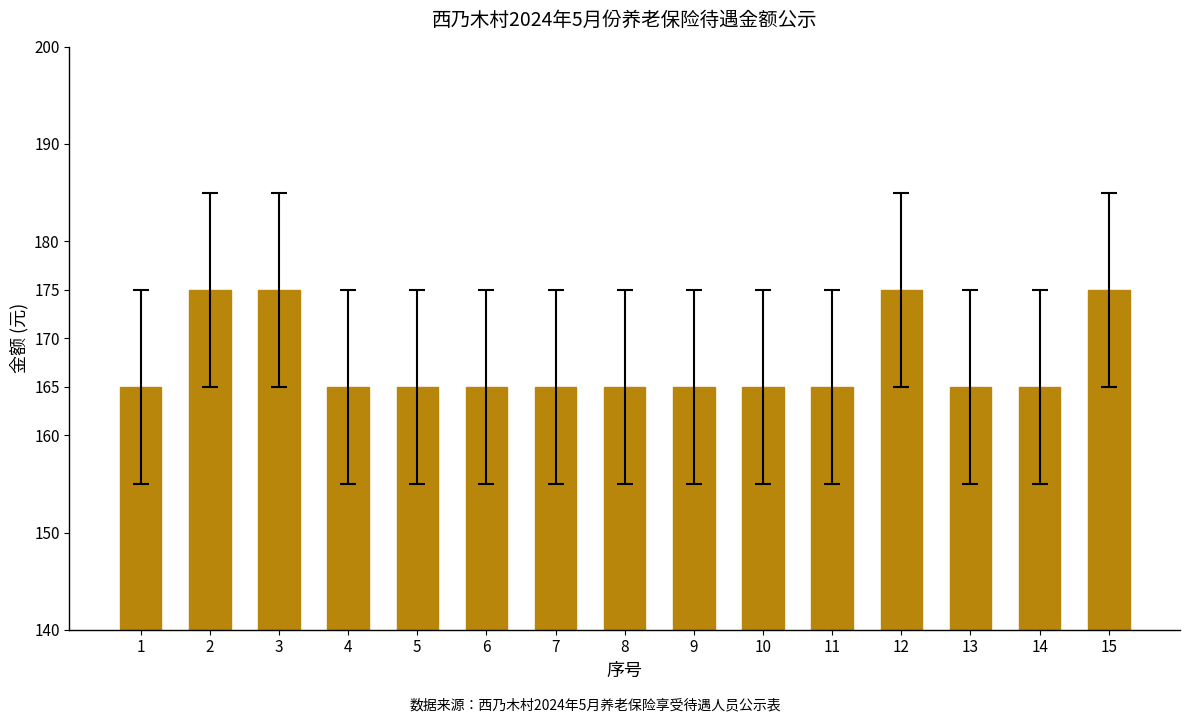

True or false: the data shows 297 at 11.

False